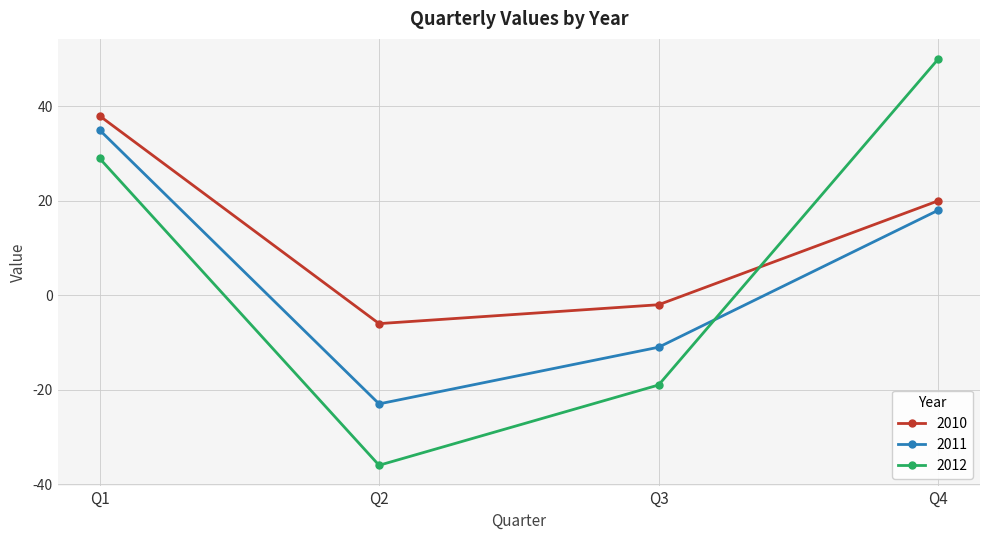

What is the sum of the 2011 values at Q1 and Q4?

53